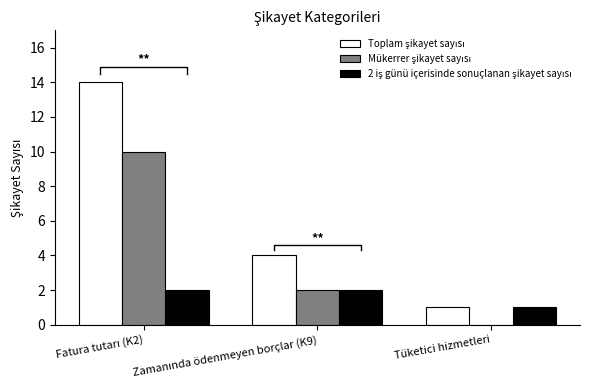

Count the Toplam şikayet sayısı values in the range 1 to 14.

3